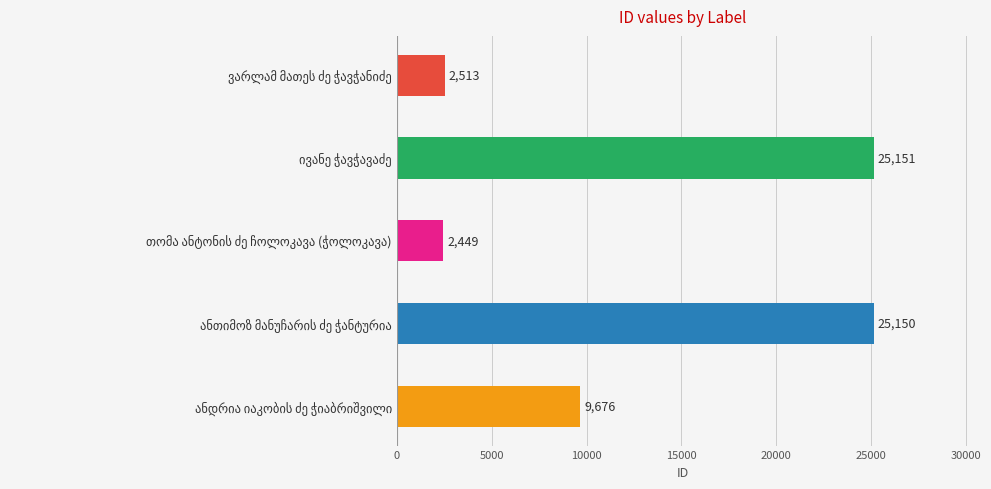

What is the value of the 4th bar from the top?

25150